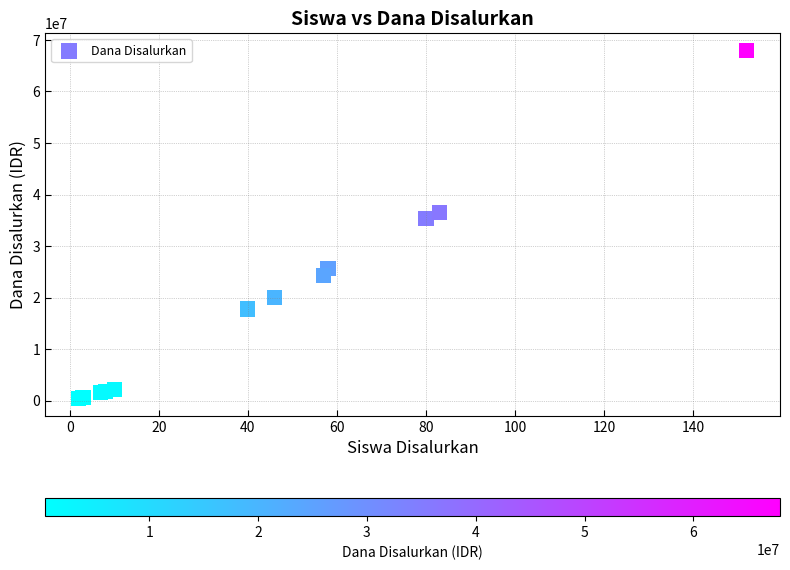

What Y value in the scatter plot is closest to 34200000?

35325000